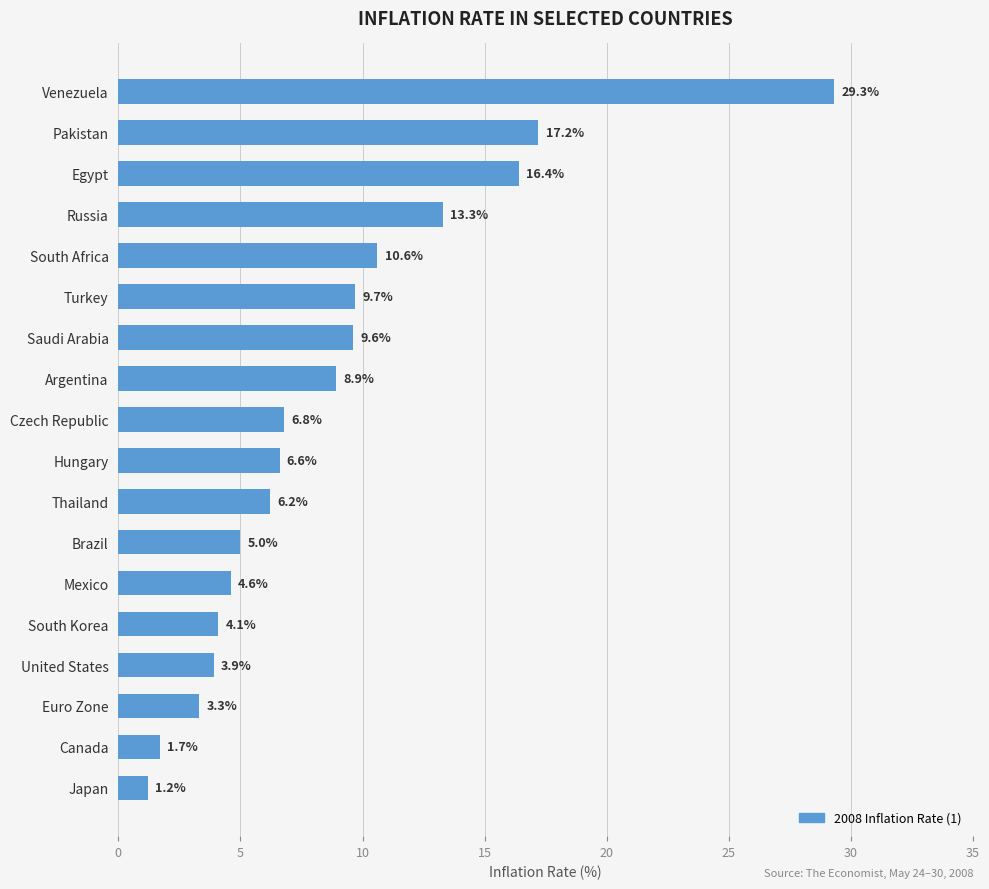

What is the label of the 10th bar from the top?

Hungary